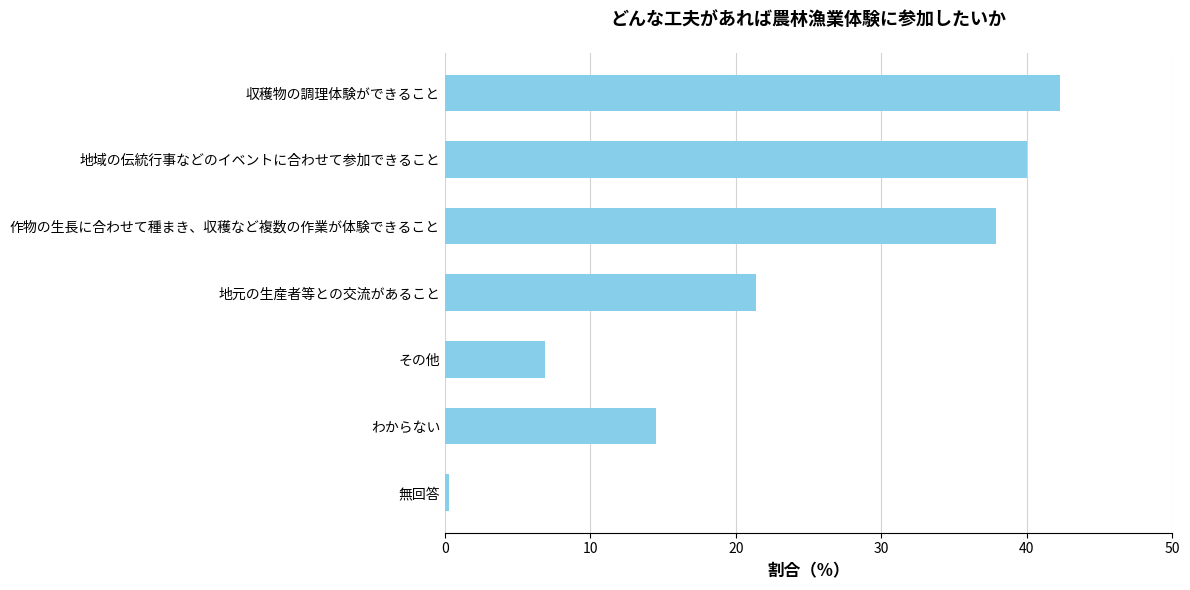

Does the chart contain stacked bars?

No